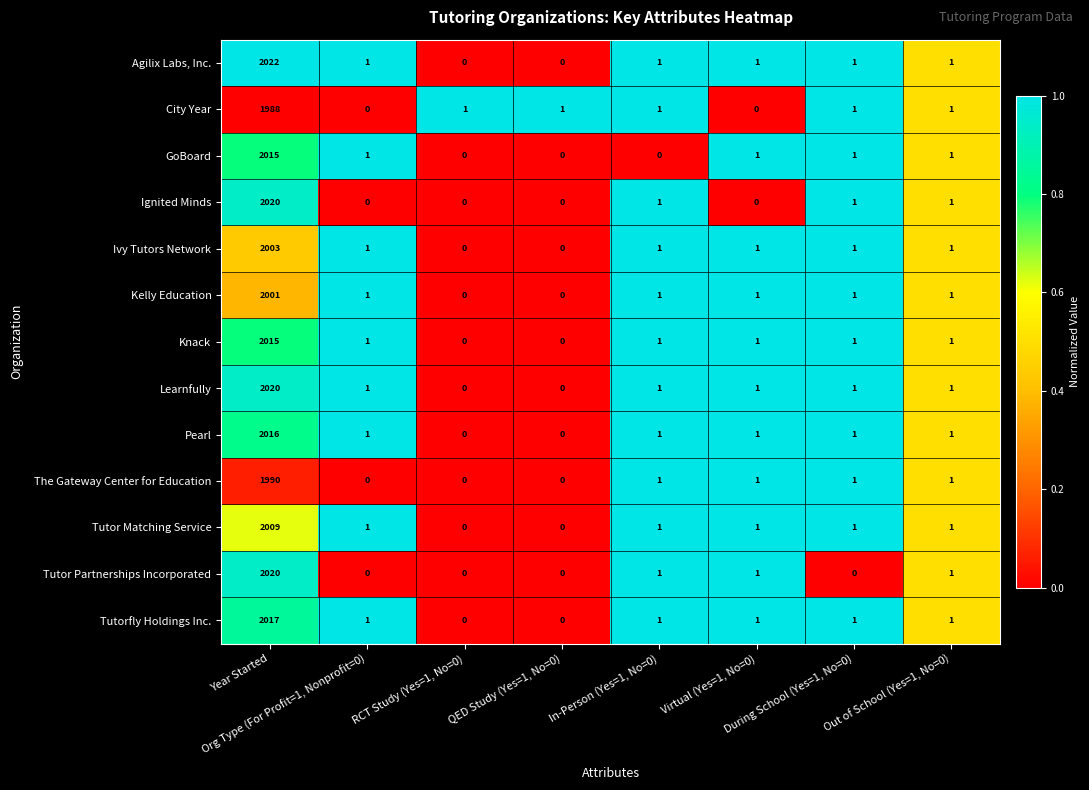

Between Year Started and Out of School (Yes=1, No=0), which series saw the biggest shift?

Agilix Labs, Inc.